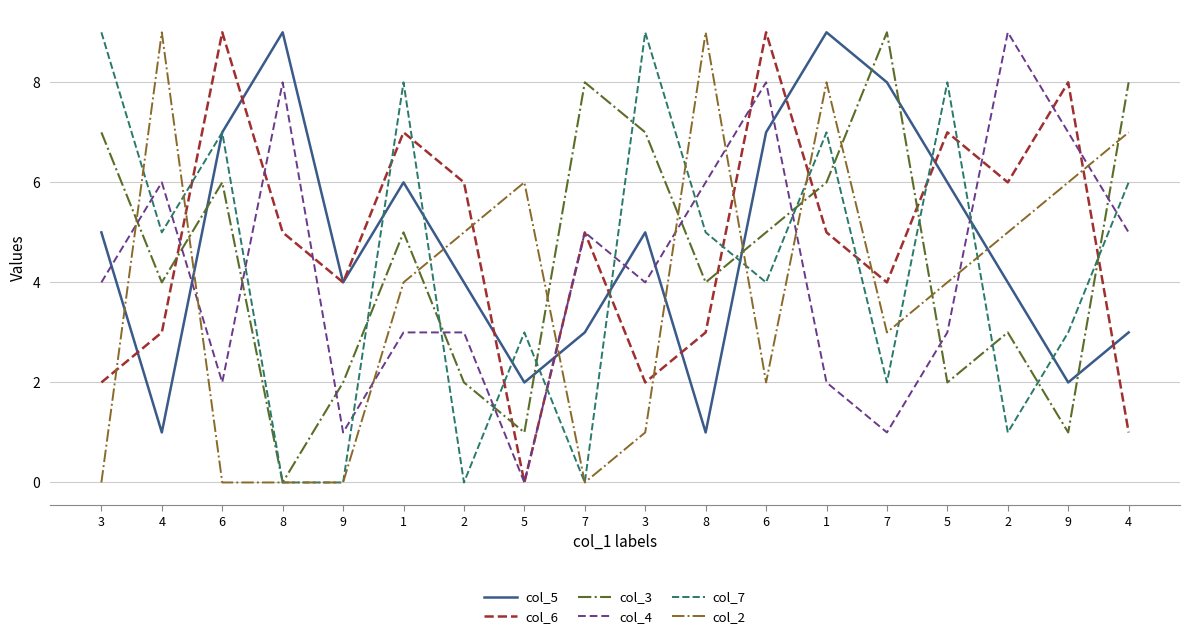

Where is the first local maximum for col_6?

6